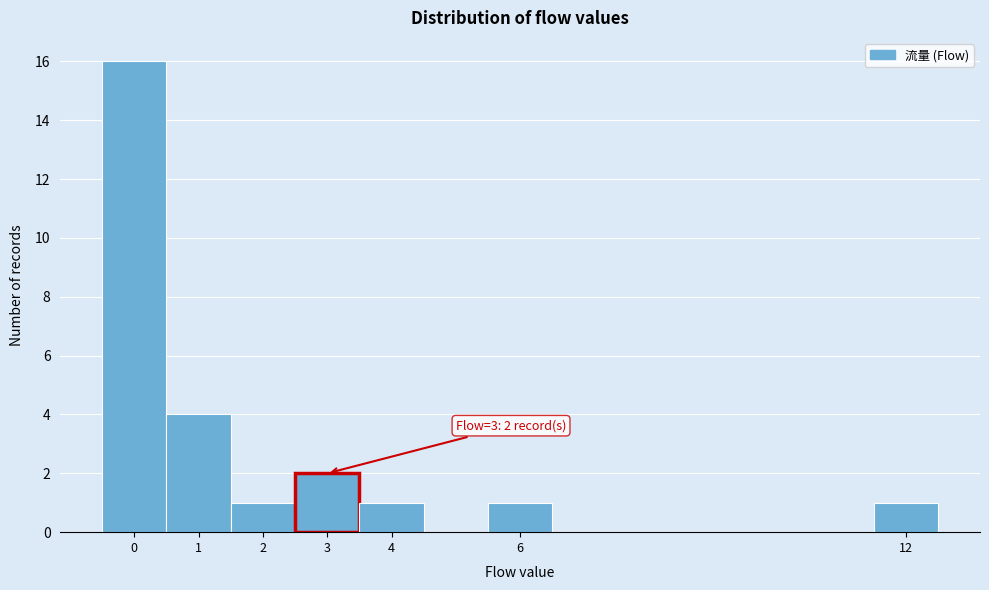

Which range on the x-axis has the tallest bar?

-0.5 to 0.5